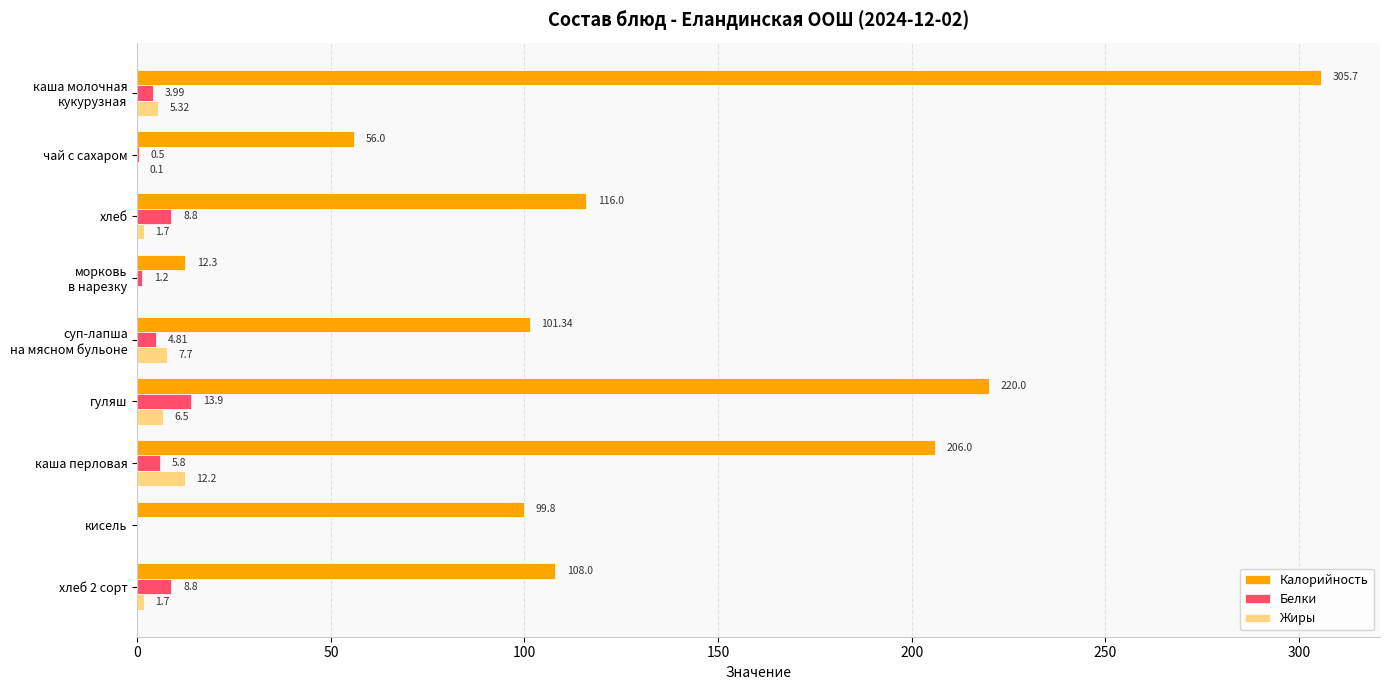

Between чай с сахаром and каша перловая, which series saw the biggest shift?

Калорийность